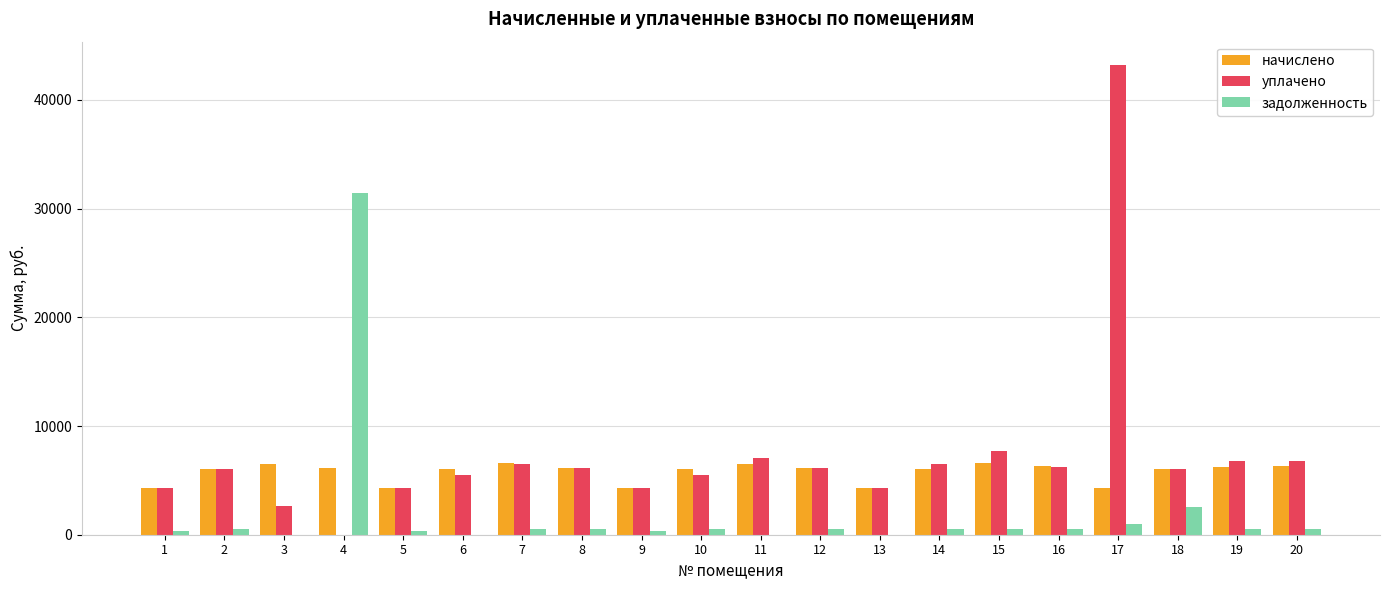

At which label does уплачено first exceed 6117?

7